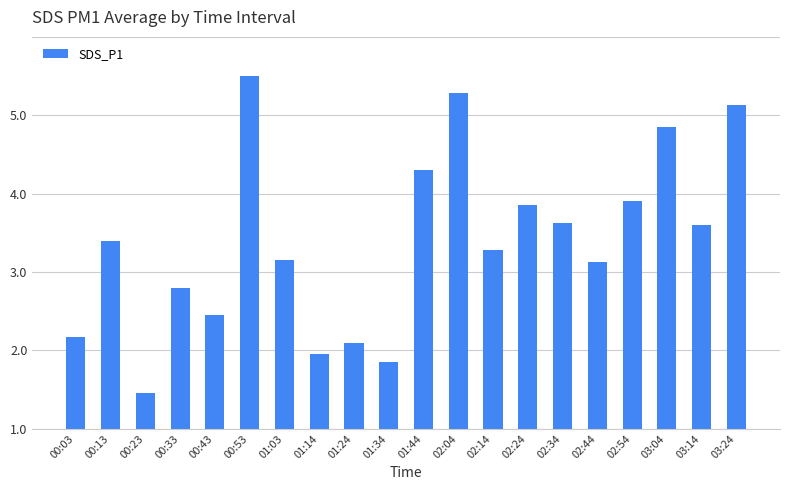

What is the change in value from 01:03 to 03:14?

+0.5